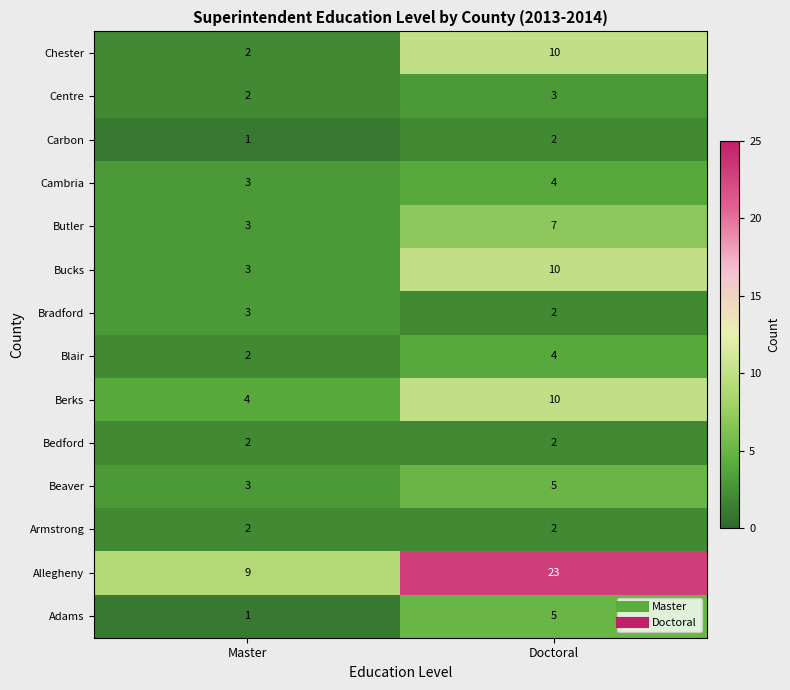

The value of Bradford at Master is 2. True or false?

False